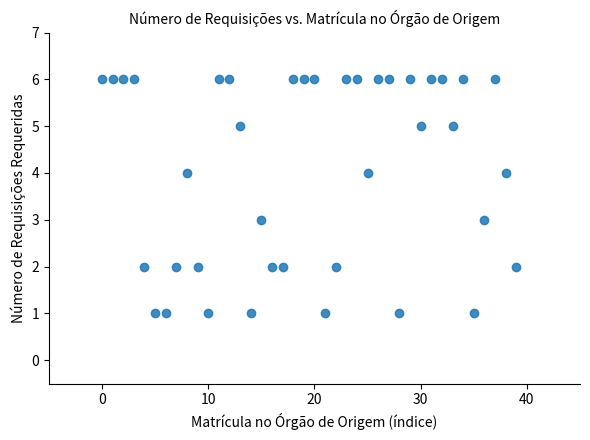

What is the range of Y values (max minus min)?

5